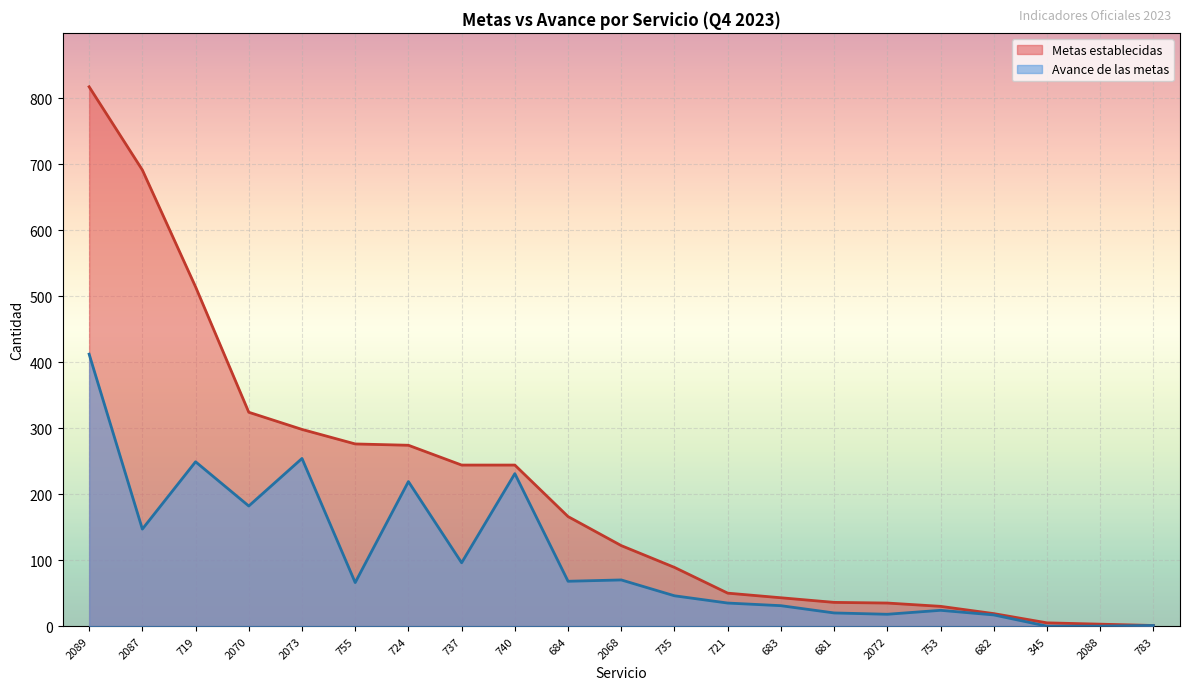

Rank the series by their maximum value, from lowest to highest.

Avance de las metas, Metas establecidas